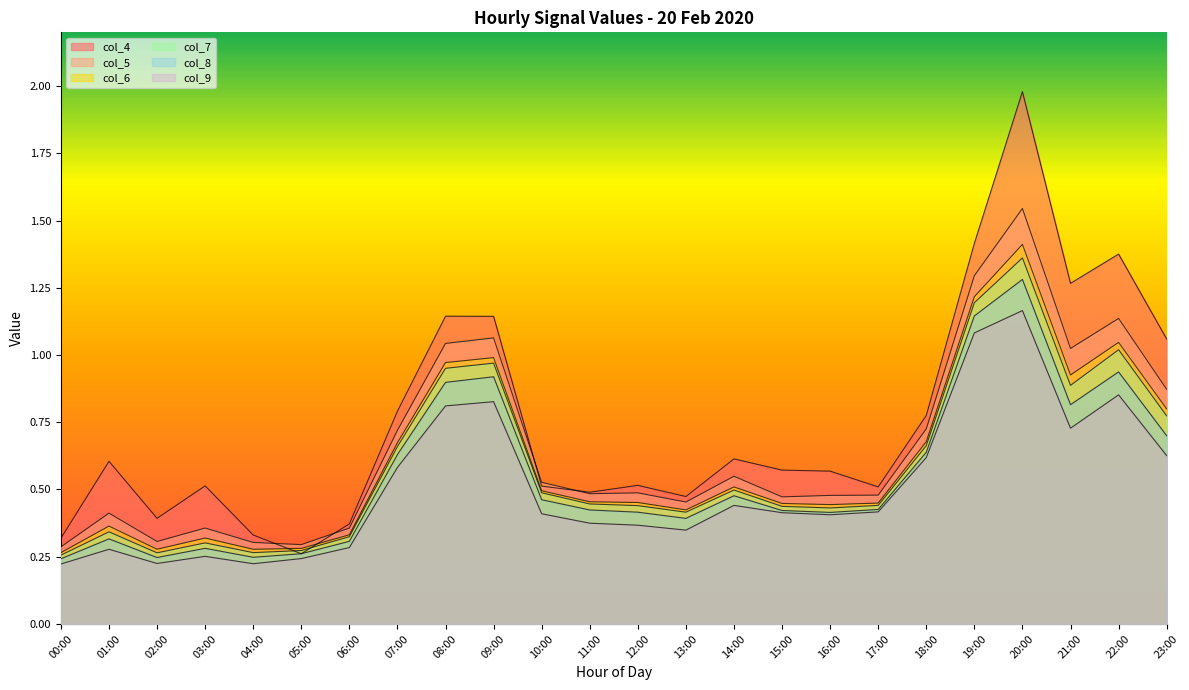

What is the maximum value shown in the chart?

2.0